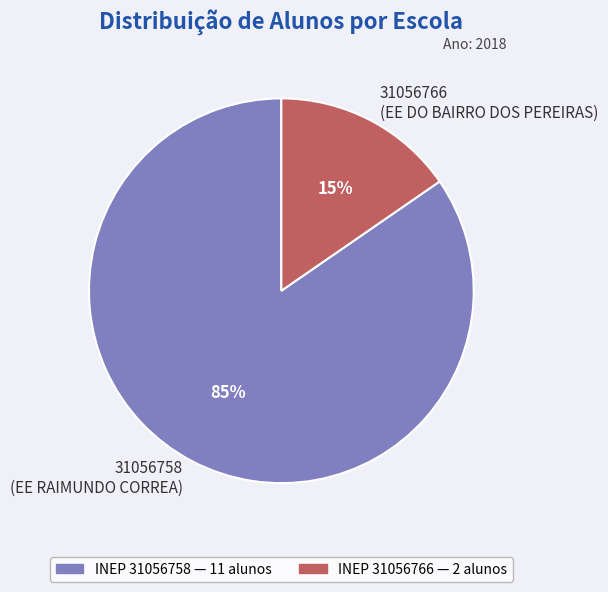

Between 31056766 (EE DO BAIRRO DOS PEREIRAS) and 31056758 (EE RAIMUNDO CORREA), which is larger?

31056758 (EE RAIMUNDO CORREA)